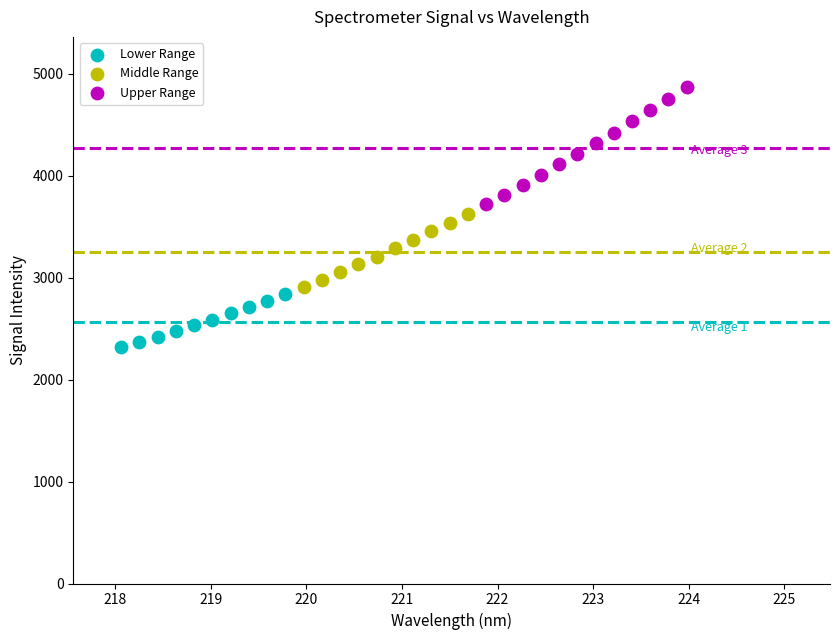

Which series reaches the maximum Y coordinate?

Upper Range